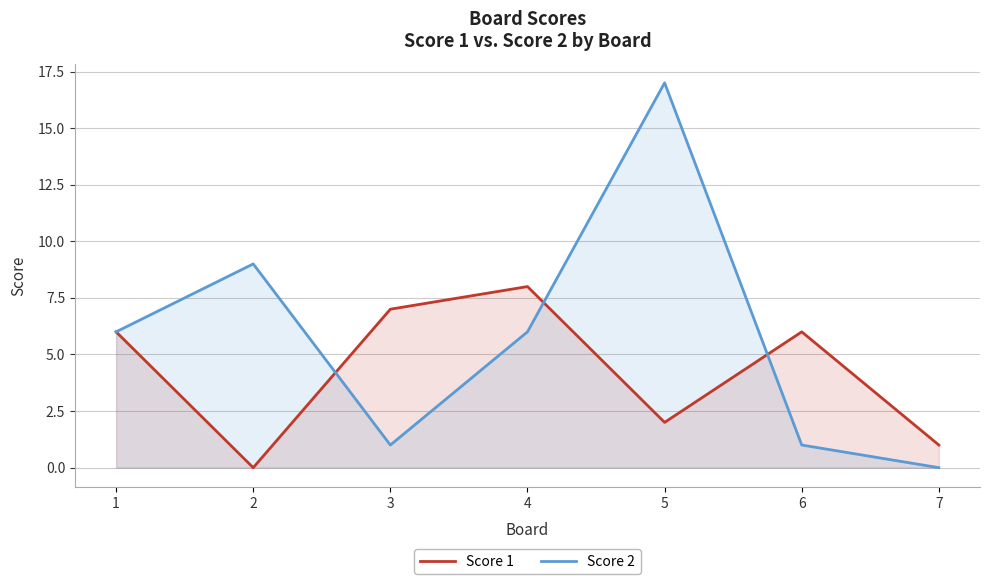

Reading right to left, what are all the values shown in this chart?

Score 1: 1	6	2	8	7	0	6
Score 2: 0	1	17	6	1	9	6